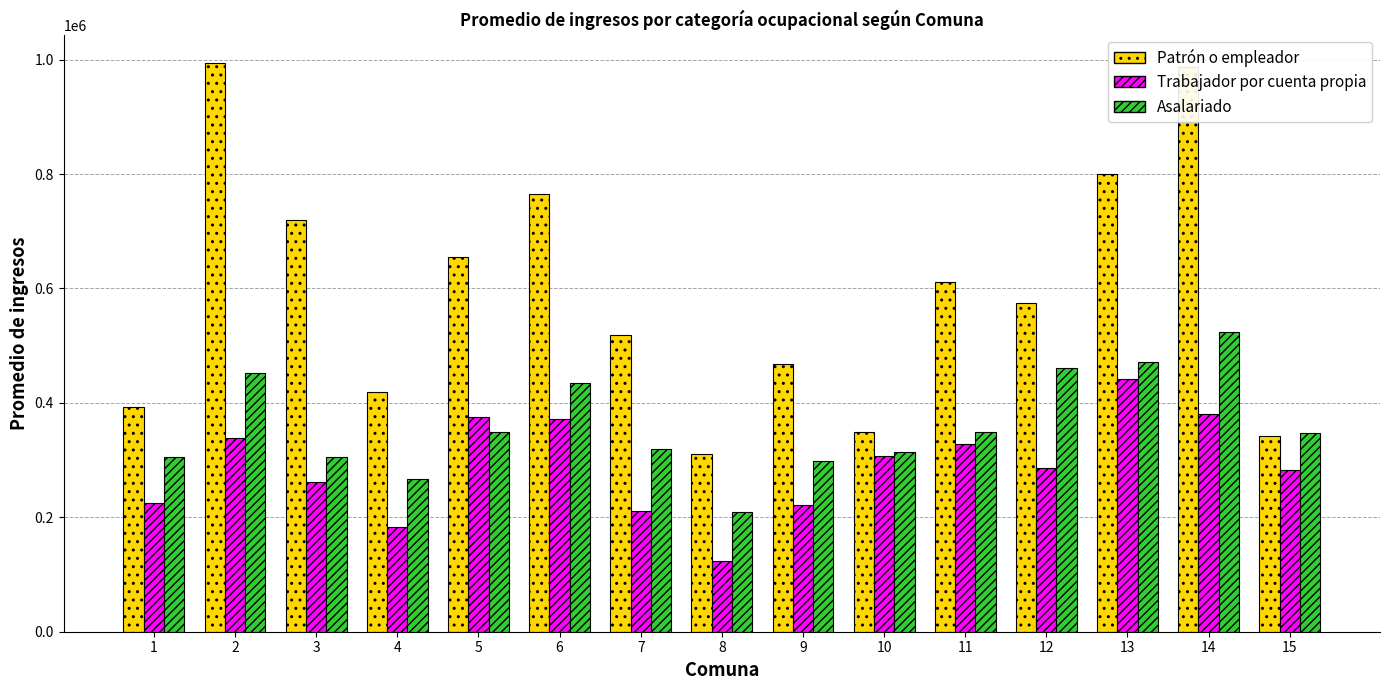

Between 11 and 12, which series saw the biggest shift?

Asalariado